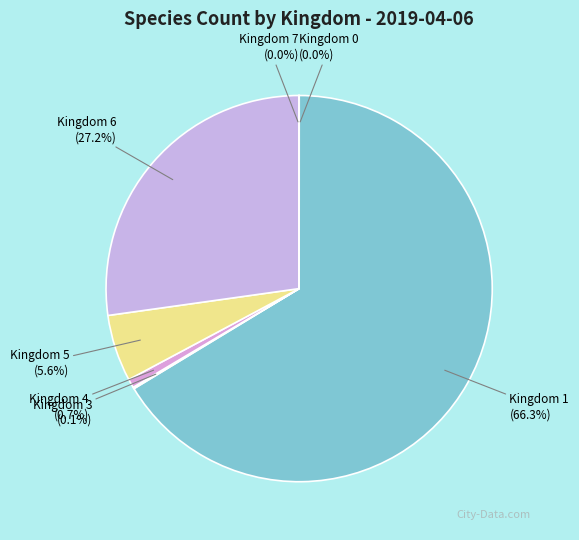

Which slice is the largest?

Kingdom 1